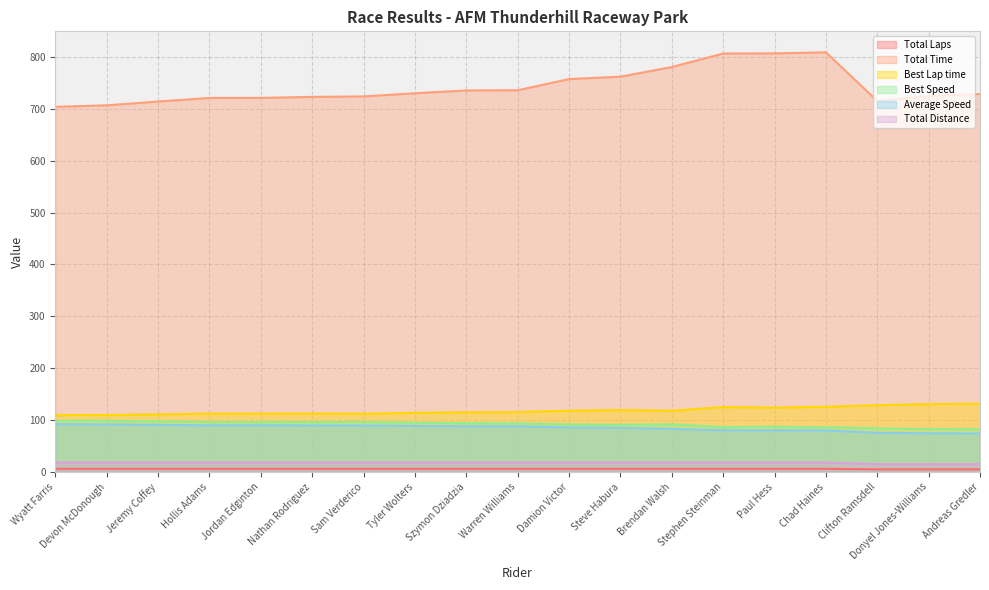

List the labels in order of Best Lap time value, smallest first.

Wyatt Farris, Devon McDonough, Jeremy Coffey, Sam Verderico, Hollis Adams, Jordan Edginton, Nathan Rodriguez, Tyler Wolters, Szymon Dziadzia, Warren Williams, Brendan Walsh, Damion Victor, Steve Habura, Paul Hess, Stephen Steinman, Chad Haines, Clifton Ramsdell, Donyel Jones-Williams, Andreas Gredler